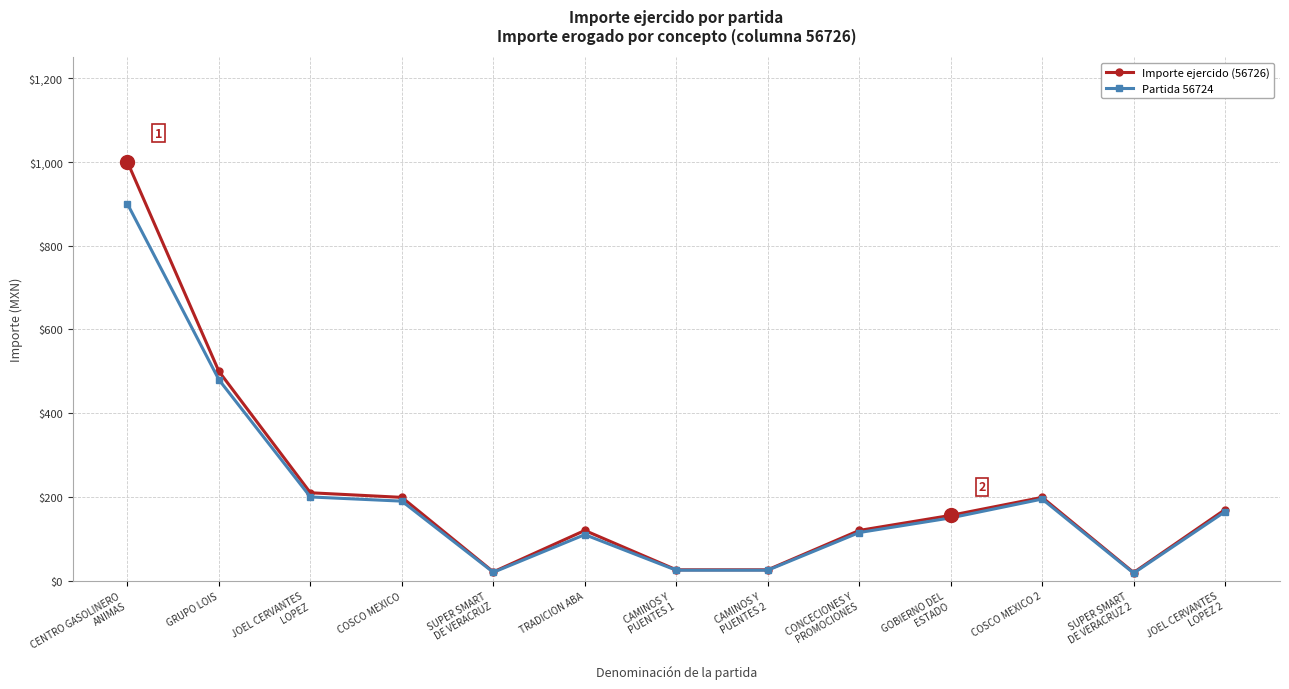

The value of Importe ejercido (56726) at COSCO MEXICO 2 is 199.0. True or false?

True